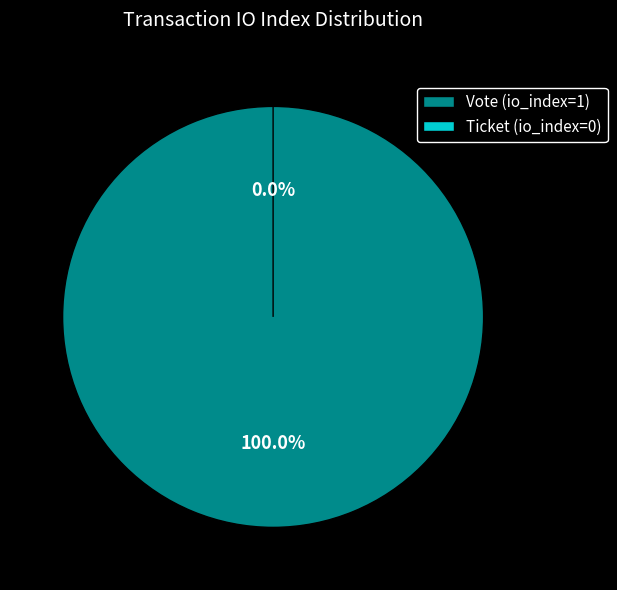

Is it true that Vote (io_index=1) is 99% of the pie?

False